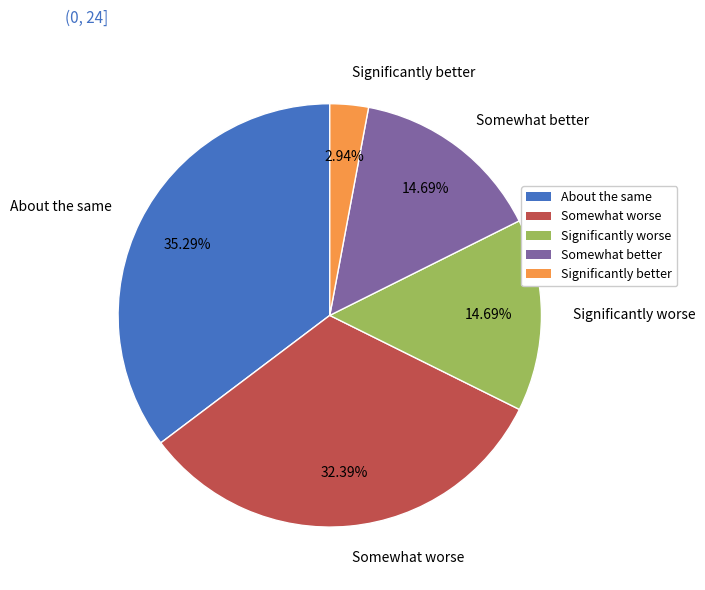

To the nearest percent, what is the average slice percentage?

20%